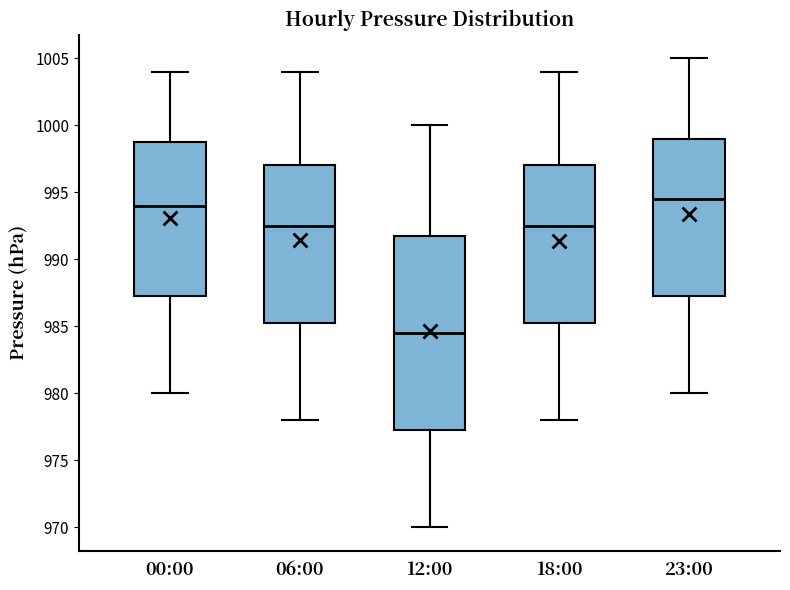

Comparing the boxes themselves (not the whiskers), which one is the tallest?

12:00